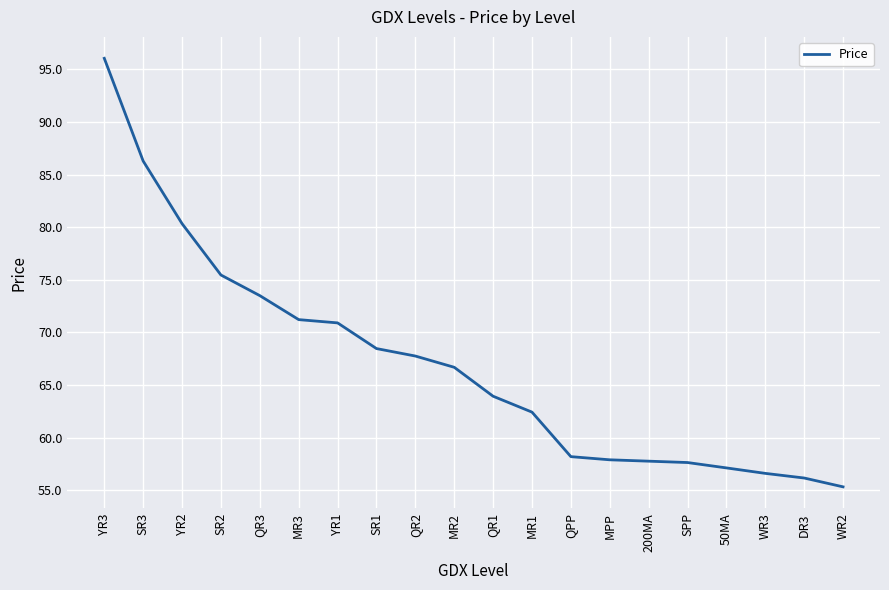

What is the average value?

67.0